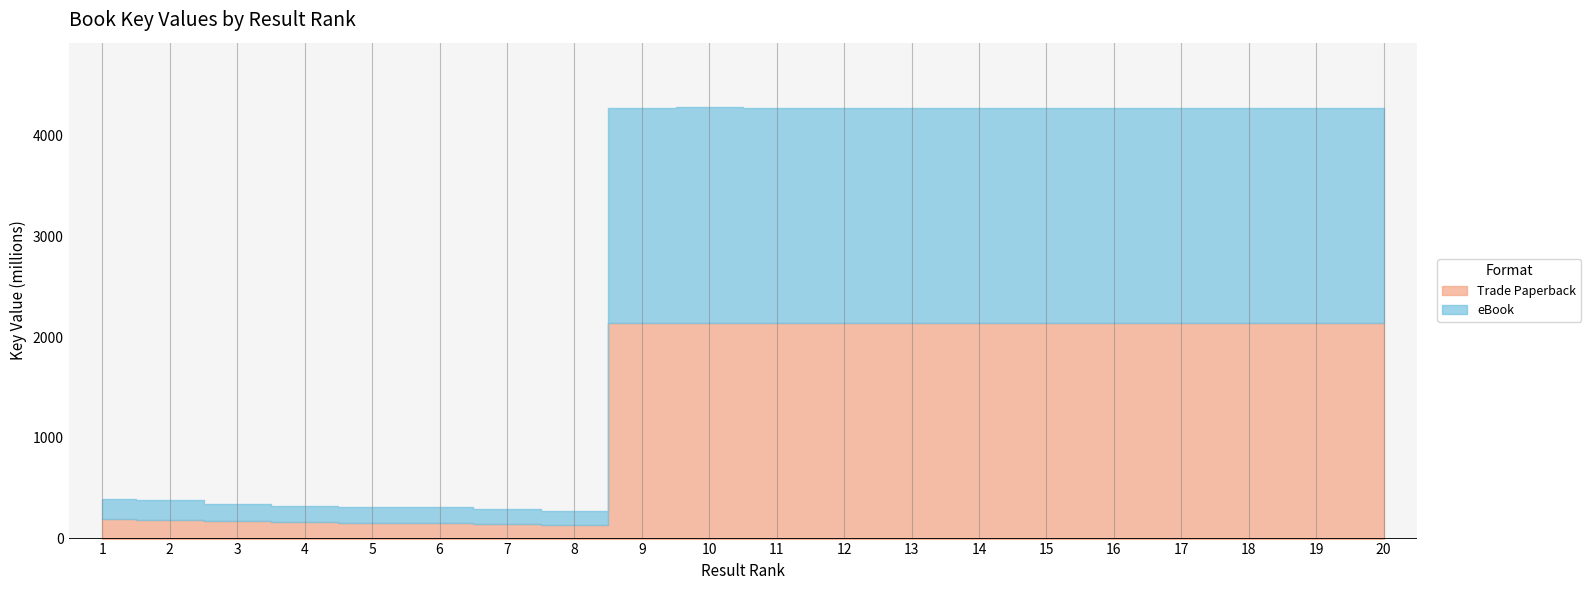

How many lines are shown in the chart?

2